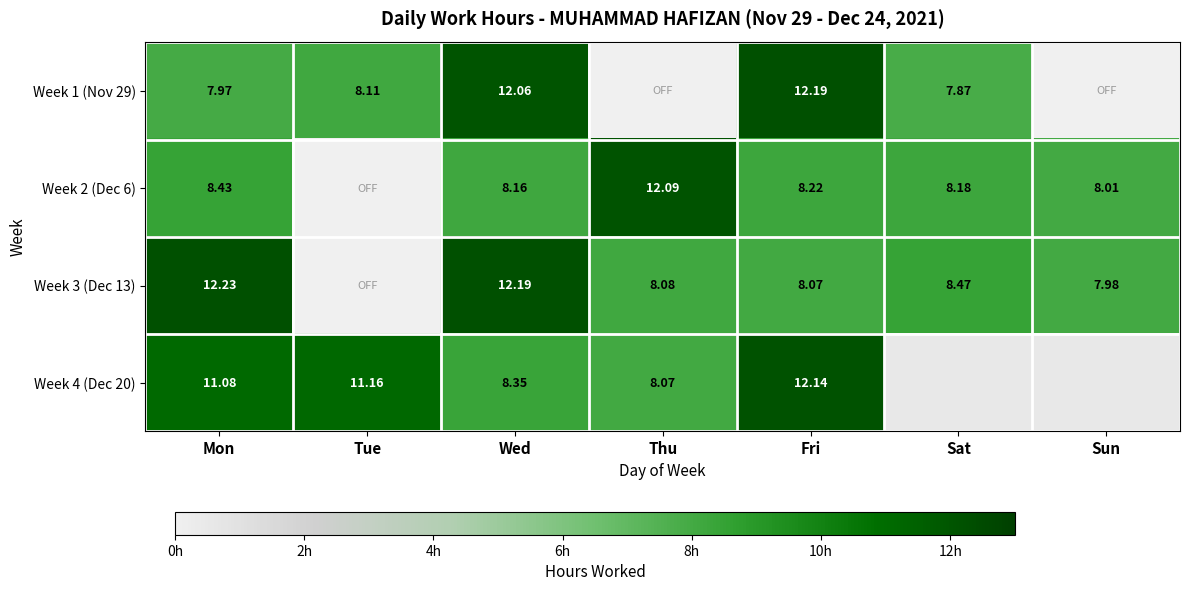

Count the number of data series in this chart.

4